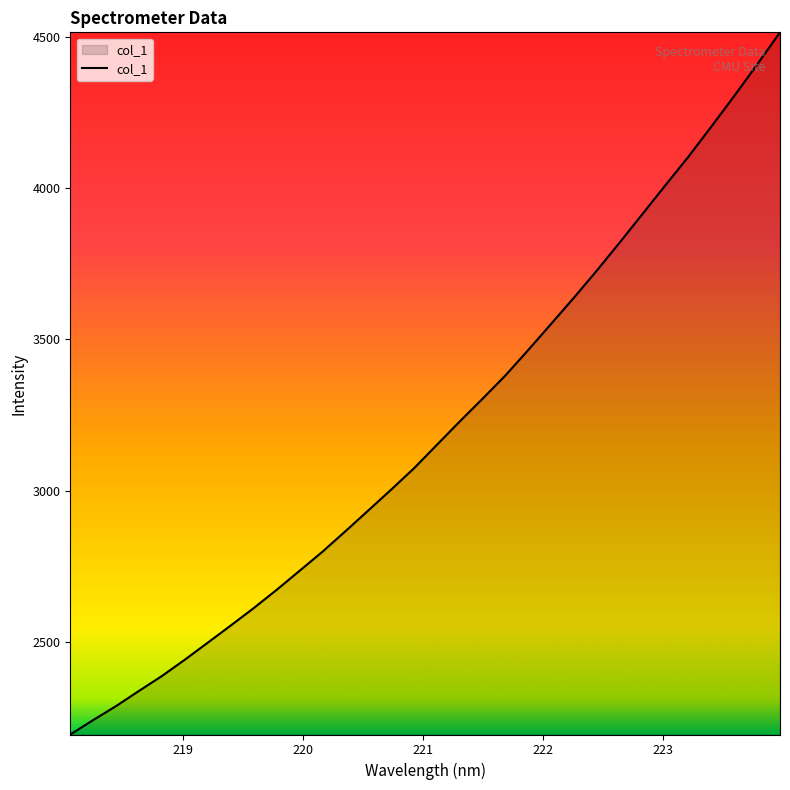

Count the number of categories in the chart.

32